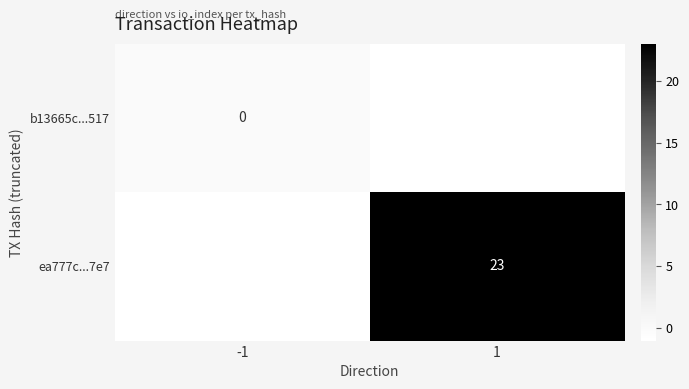

Is it true that ea777c...7e7 equals 23 at 1?

True